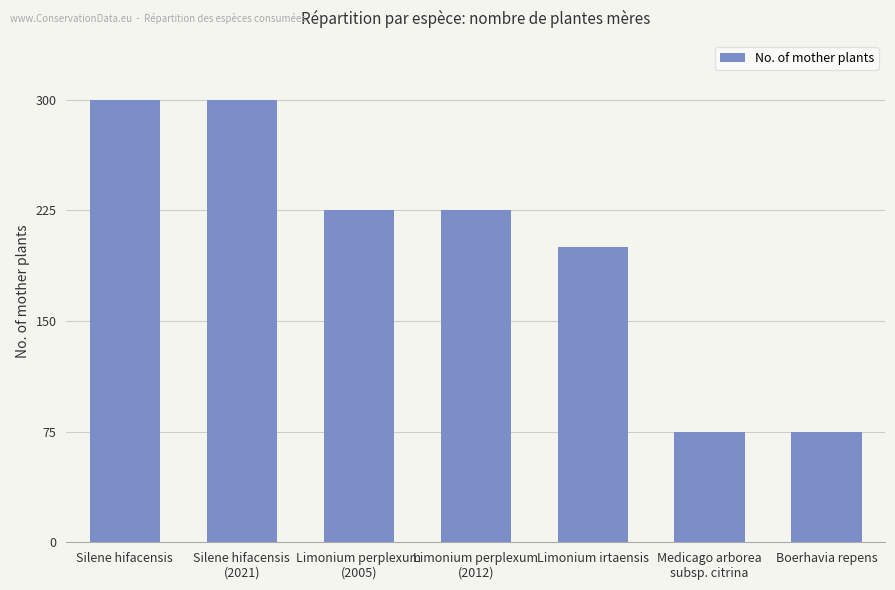

What is the greatest value displayed?

300